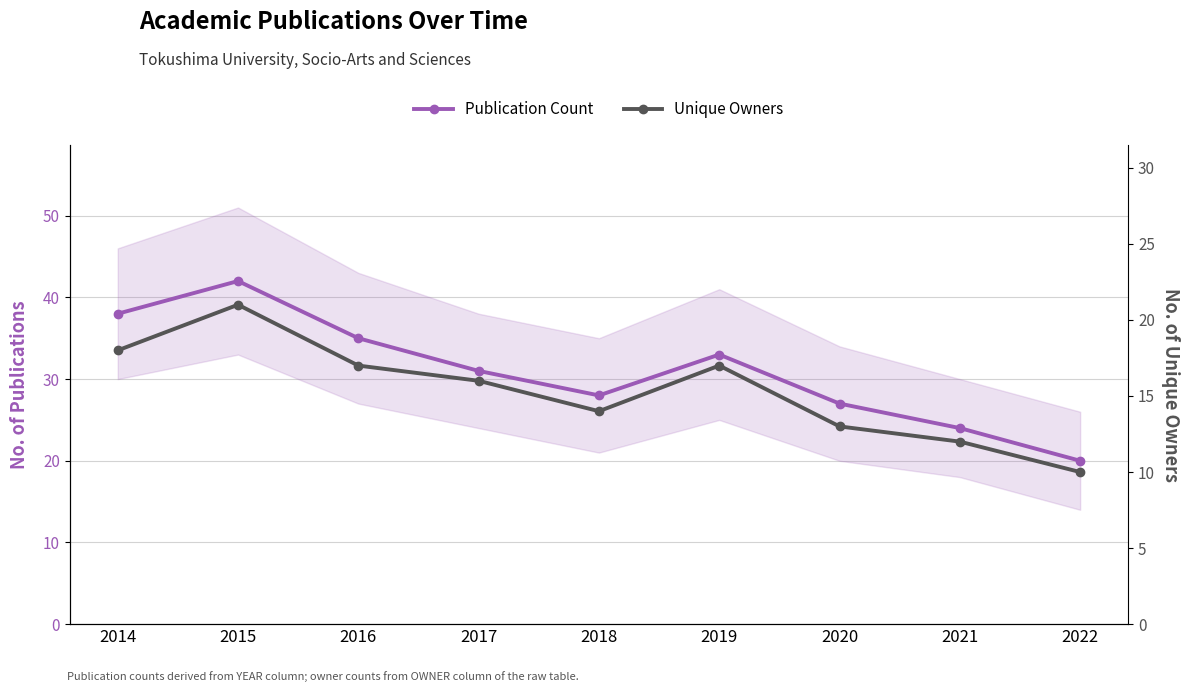

Which series has the widest spread of values?

Publication Count